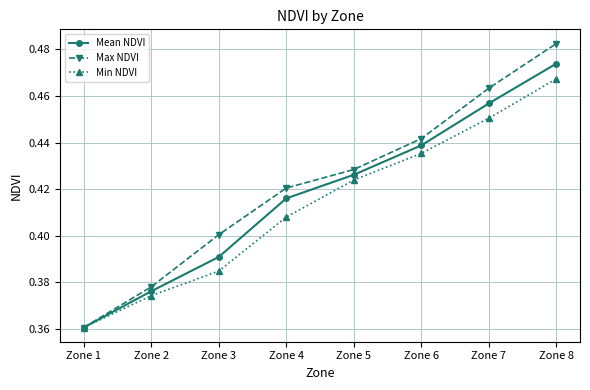

True or false: Min NDVI has a value of 0.6 at Zone 4.

False